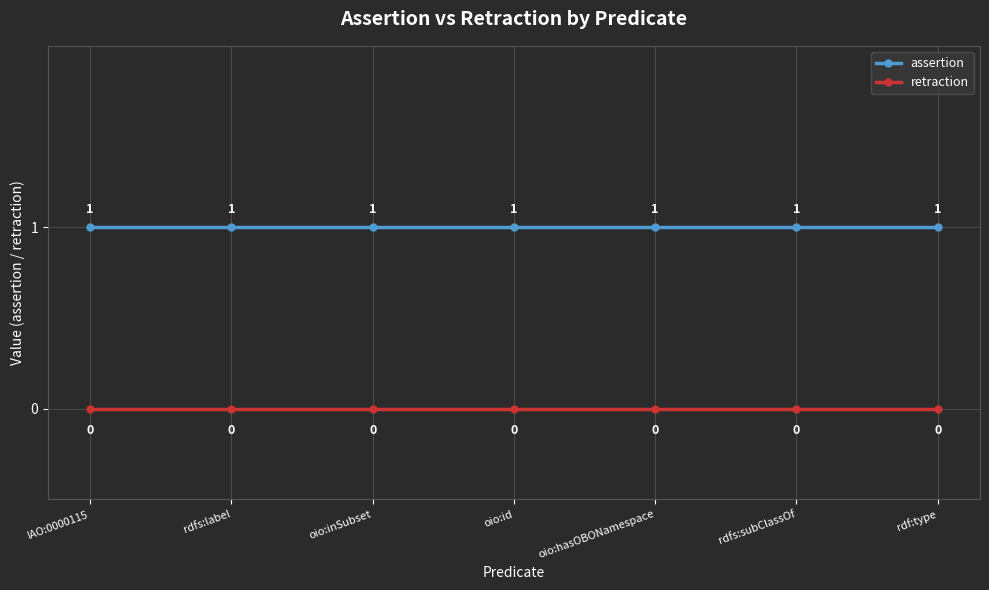

What is the value of the assertion point at the 6th from the left?

1